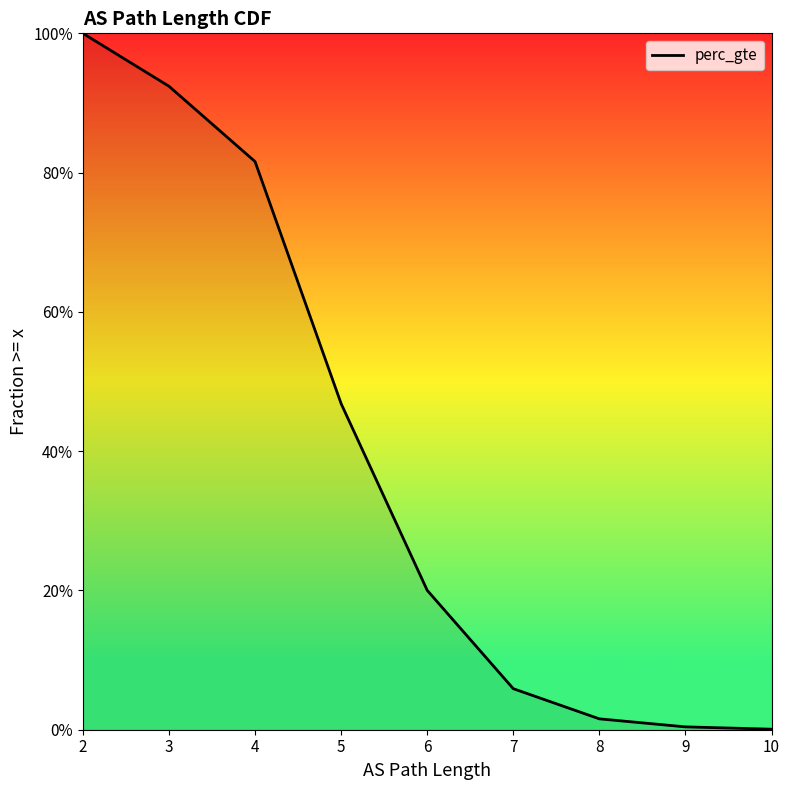

Which label corresponds to the largest value in the chart?

2